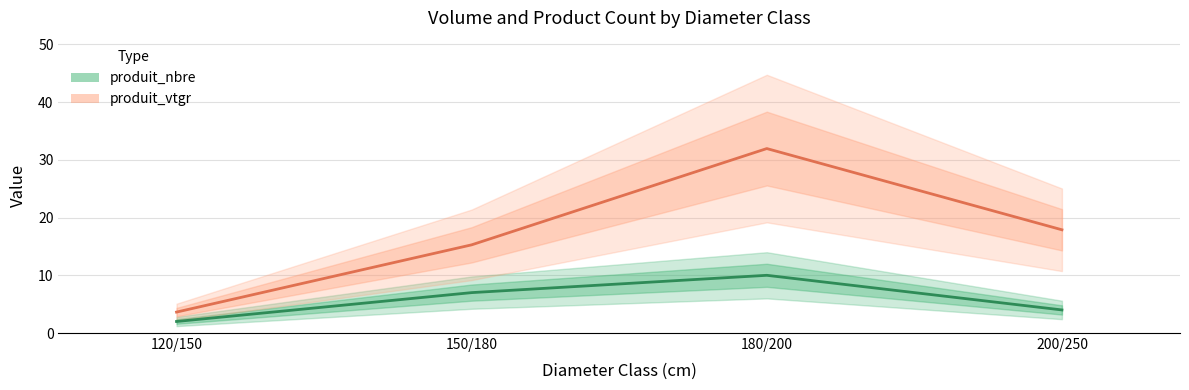

True or false: produit_nbre and produit_vtgr cross at least once.

False